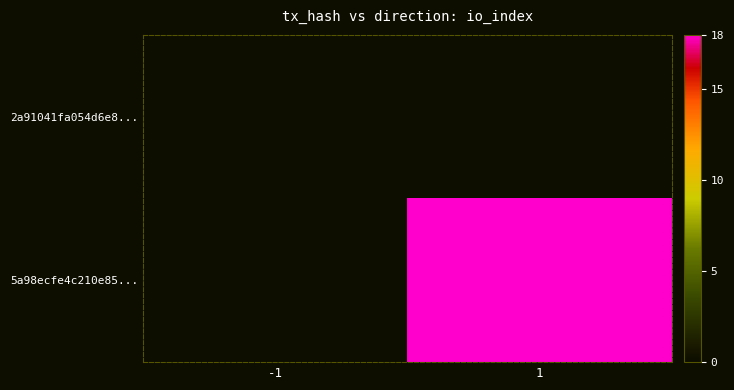

What is the spread (max minus min) of values at 1?

18.0